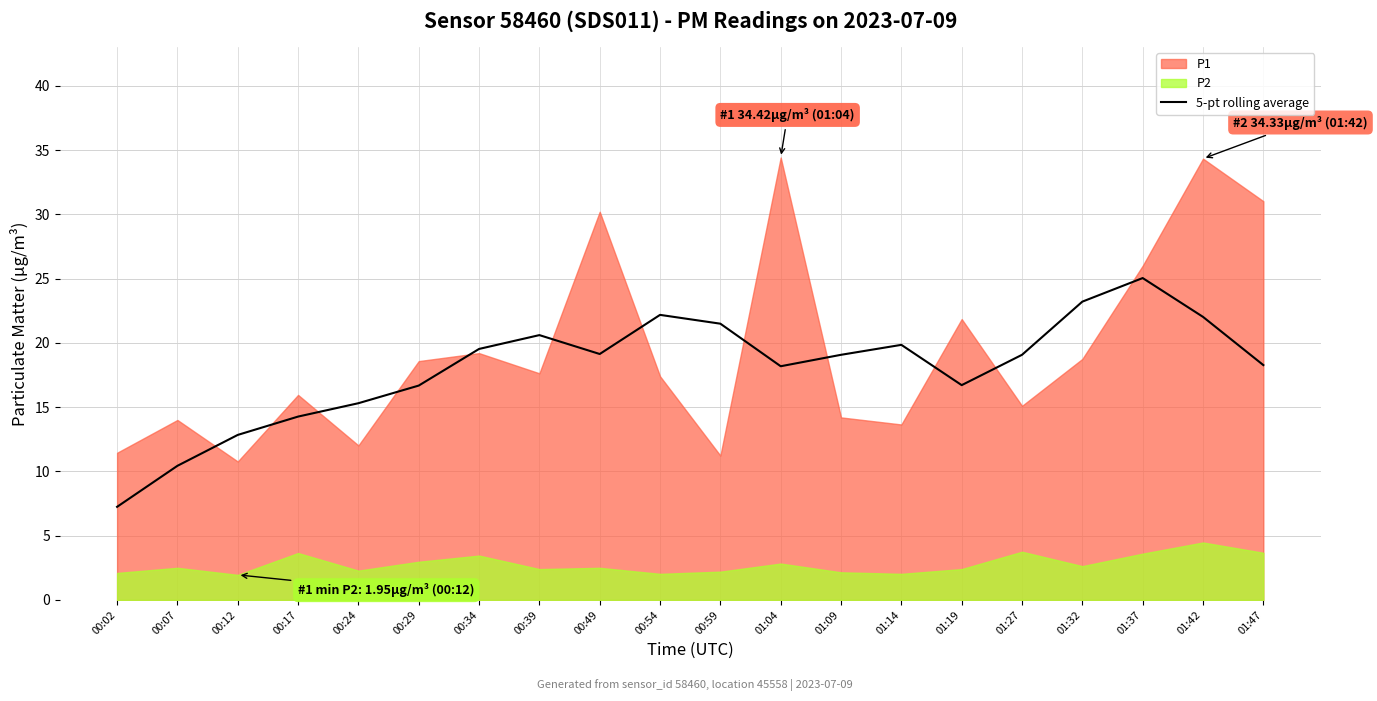

How many lines are shown in the chart?

1